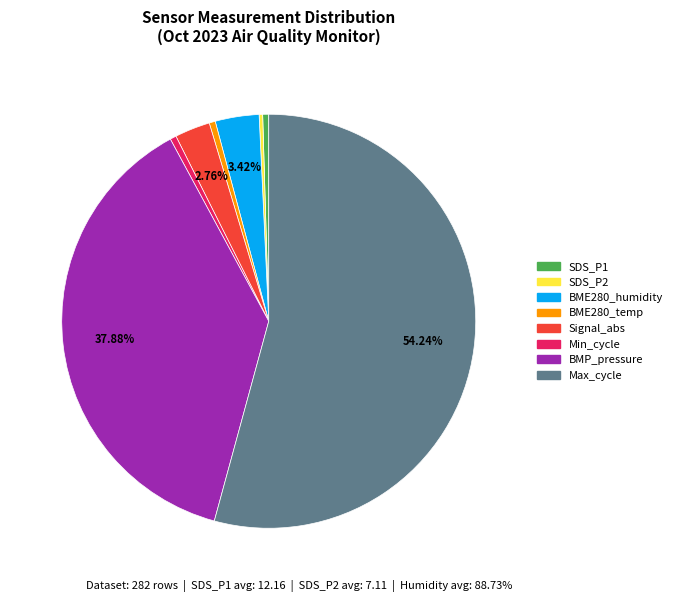

Approximately how many times larger is the value at BMP_pressure compared to Signal_abs?

13.7